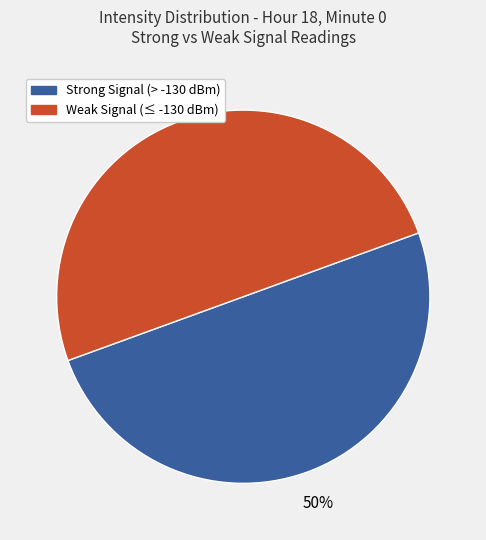

Count the number of slices in the pie.

2